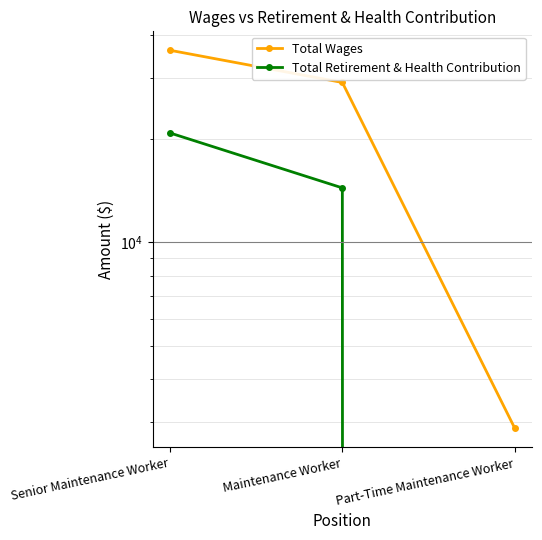

Reading left to right, transcribe all the data shown in this chart.

Total Wages: Senior Maintenance Worker=36137	Maintenance Worker=29133	Part-Time Maintenance Worker=2883
Total Retirement & Health Contribution: Senior Maintenance Worker=20794	Maintenance Worker=14396	Part-Time Maintenance Worker=0